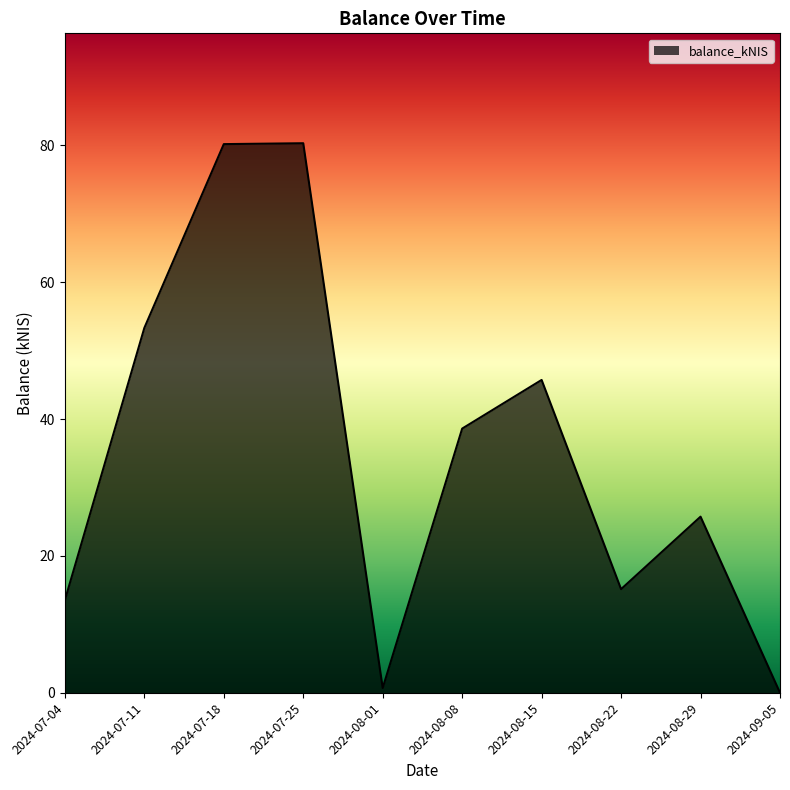

Is it true that the value at 2024-08-22 is 15.1?

True